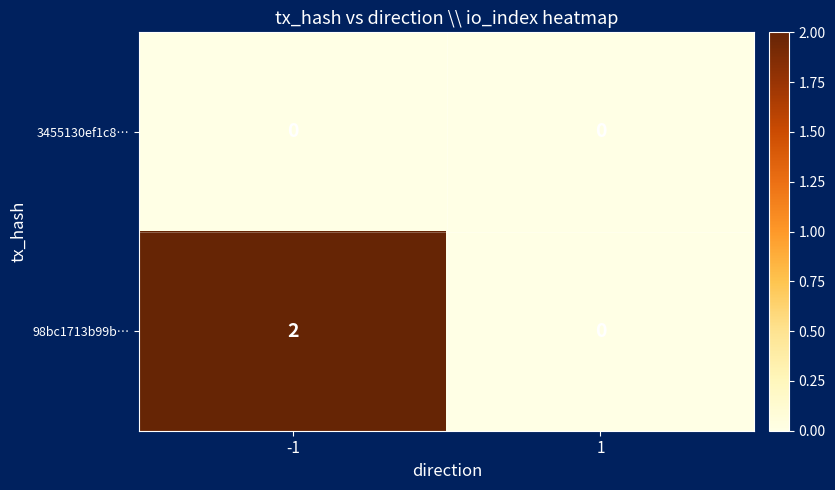

At which category is the sum across all series the highest?

-1